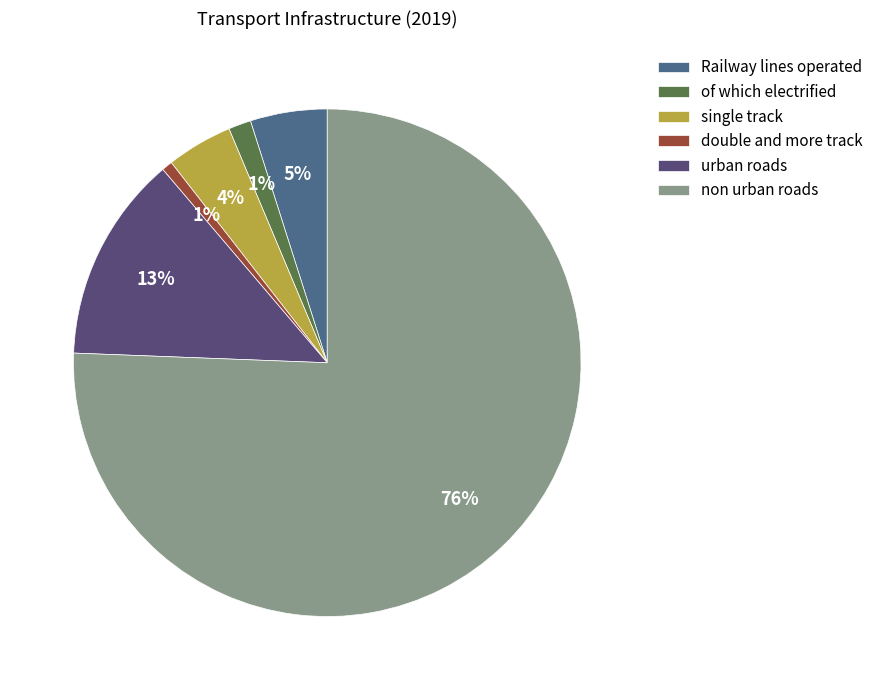

Rank the categories by value from highest to lowest.

non urban roads, urban roads, Railway lines operated, single track, of which electrified, double and more track